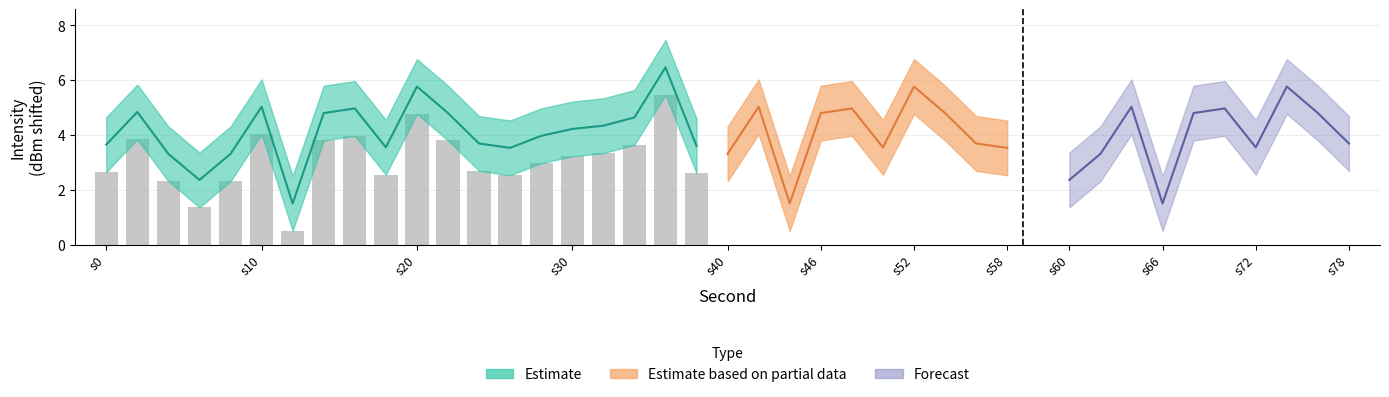

Is it true that the value at 14 is 4.1?

False